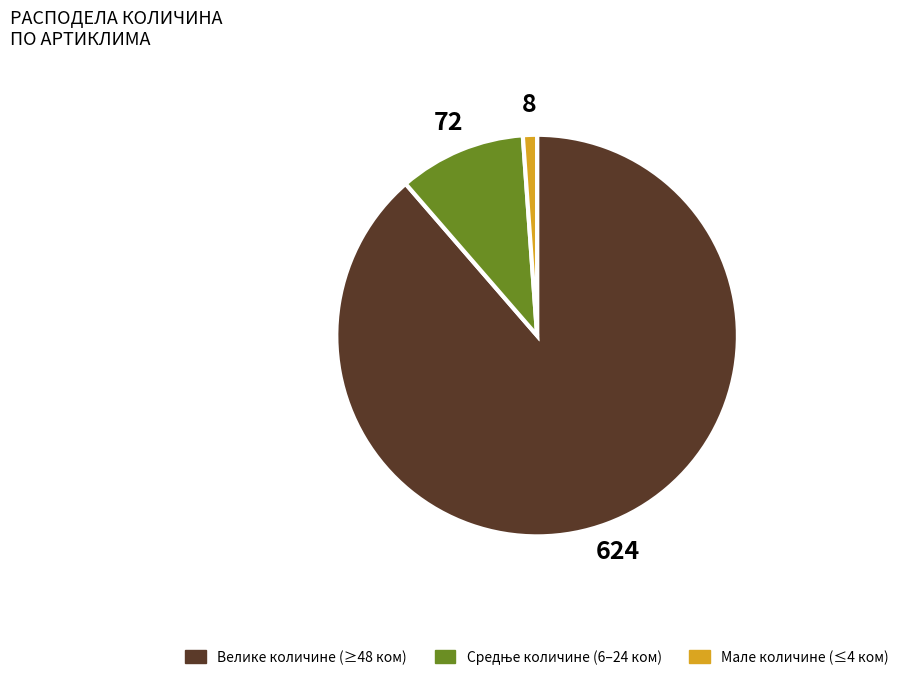

Is there any slice that represents more than half of the pie?

Yes